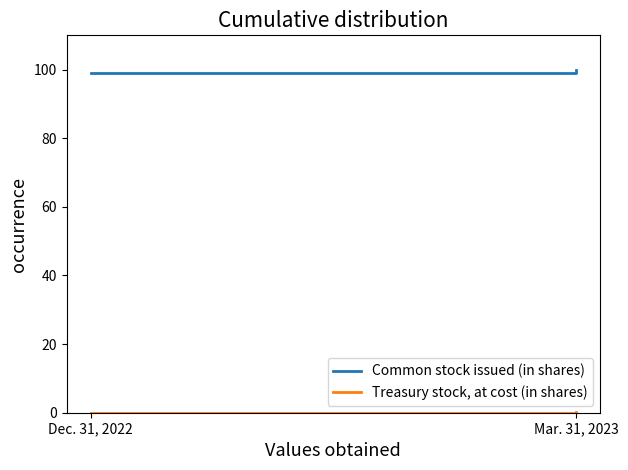

Which series has the largest total across all categories?

Common stock issued (in shares)